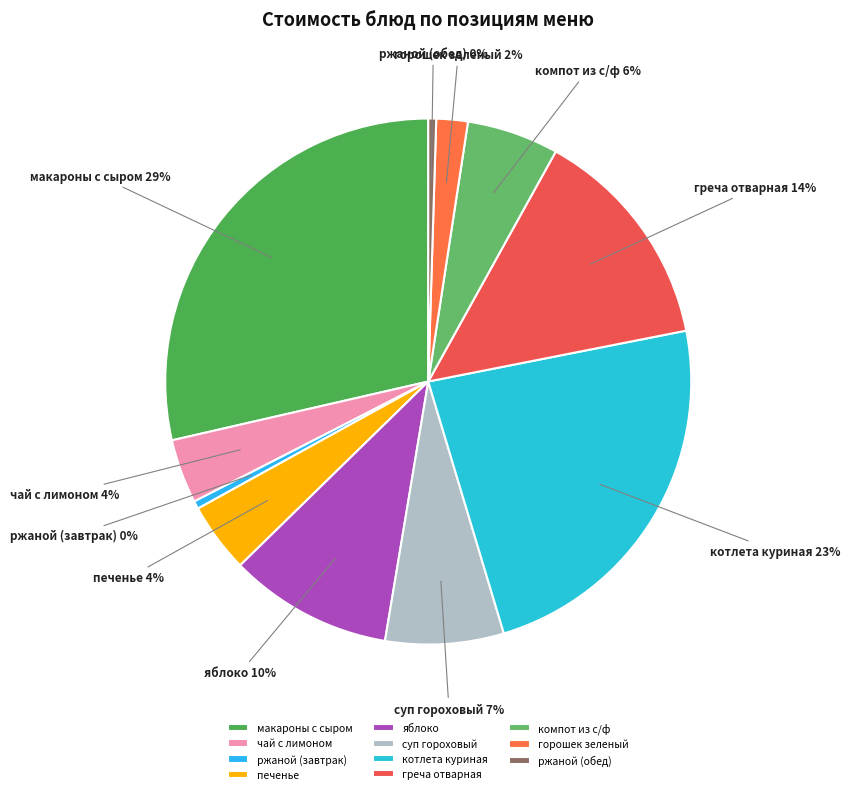

To the nearest percent, what is the difference between the яблоко and суп гороховый slice percentages?

3%